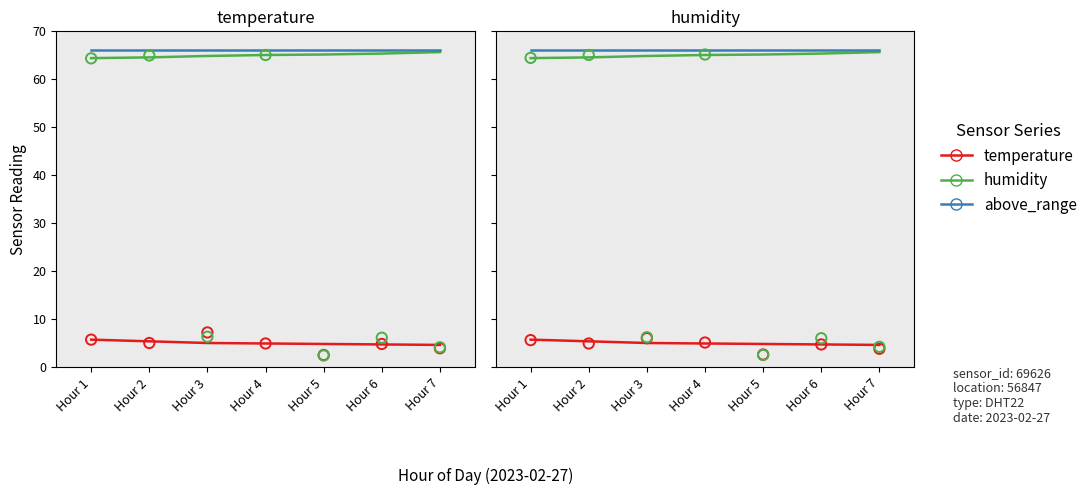

At which category is the sum across all series the highest?

Hour 7